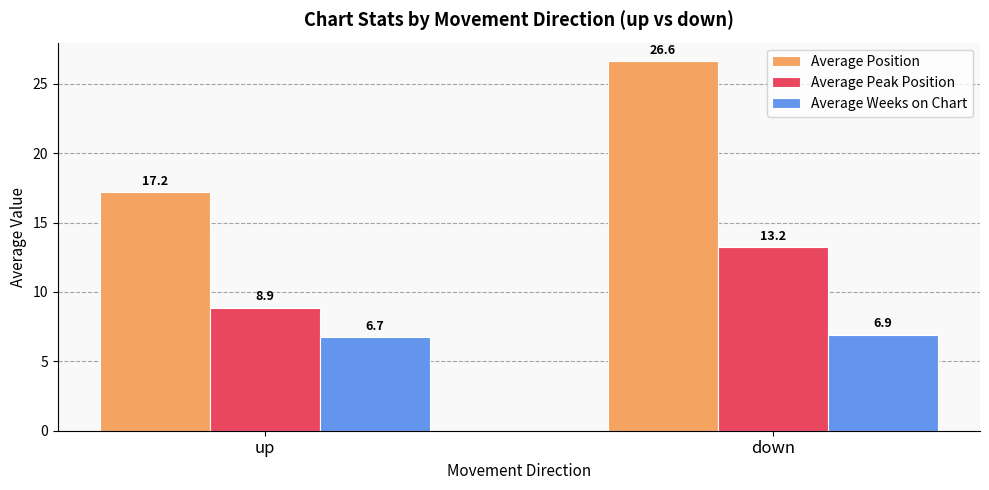

What is the difference between the highest and lowest values at down?

19.7